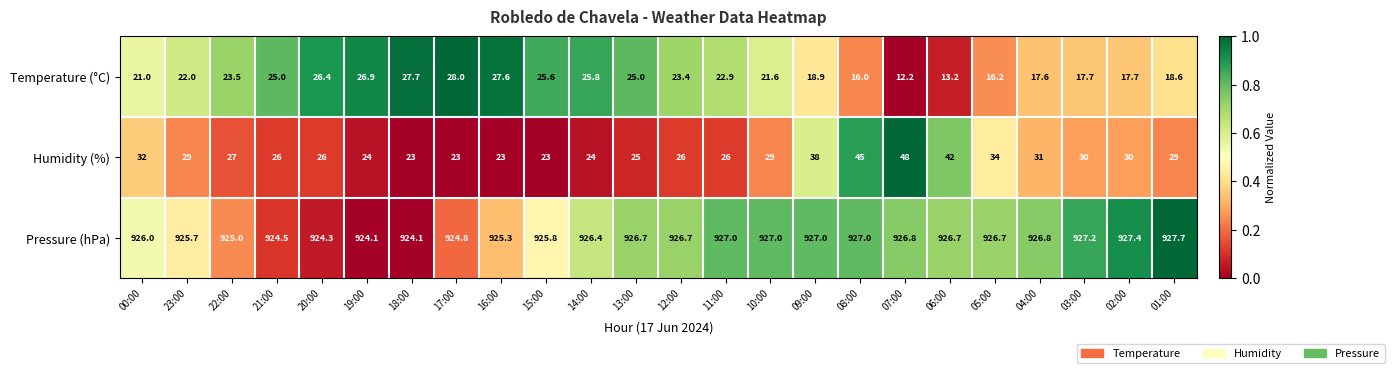

The Humidity (%) series shows 48.0 at 07:00. True or false?

True